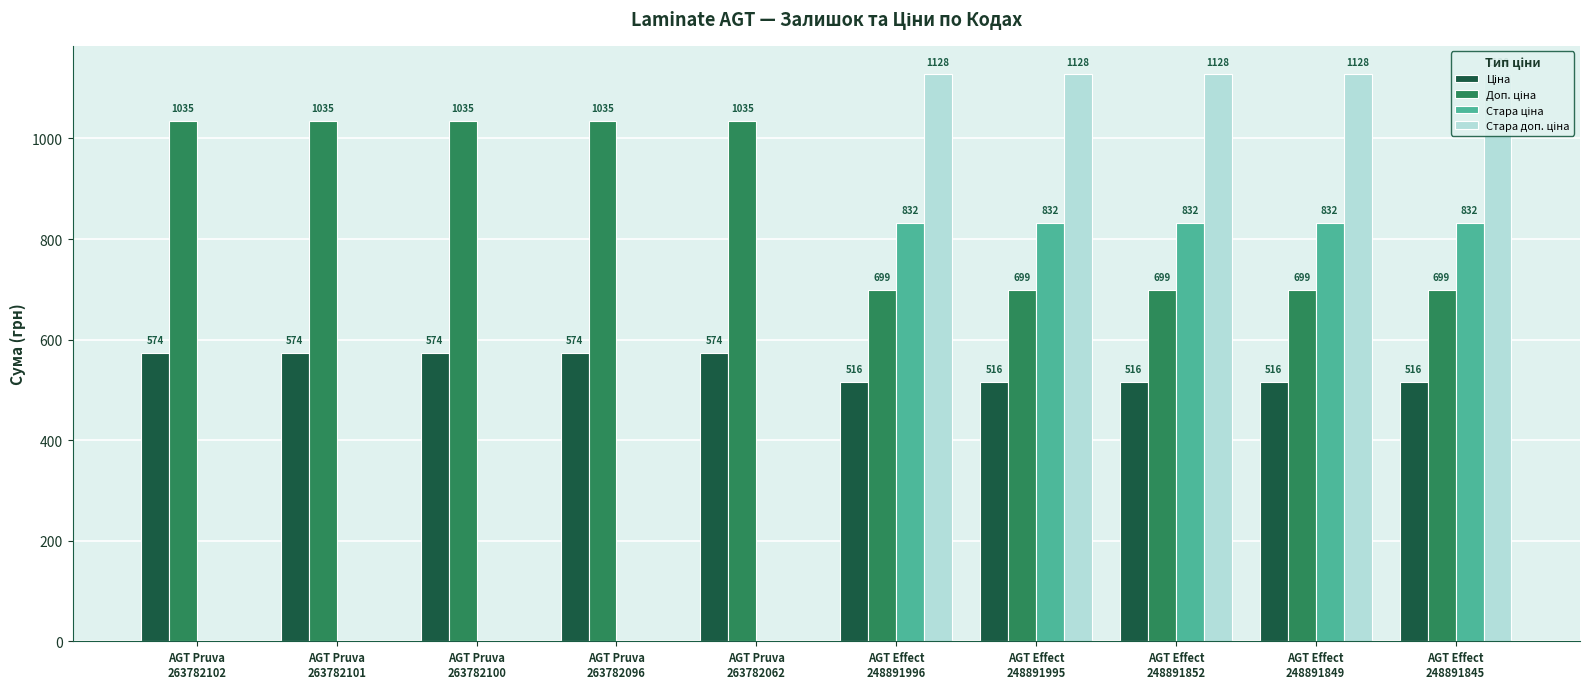

How many groups of bars are there?

10